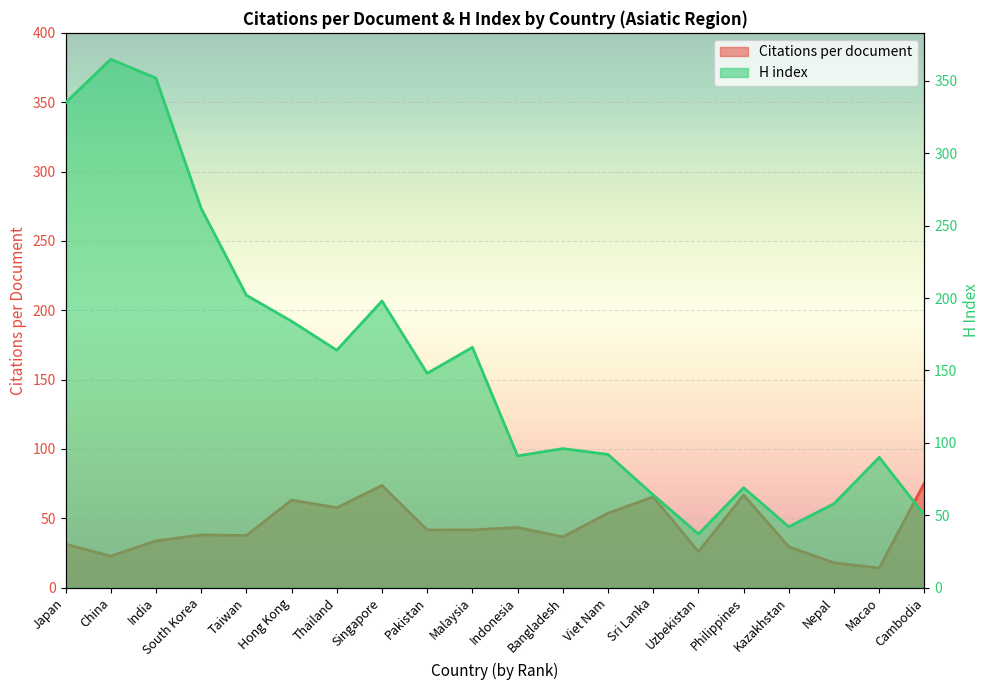

Which series ends up on top after the final intersection of Citations per document and H index?

Citations per document